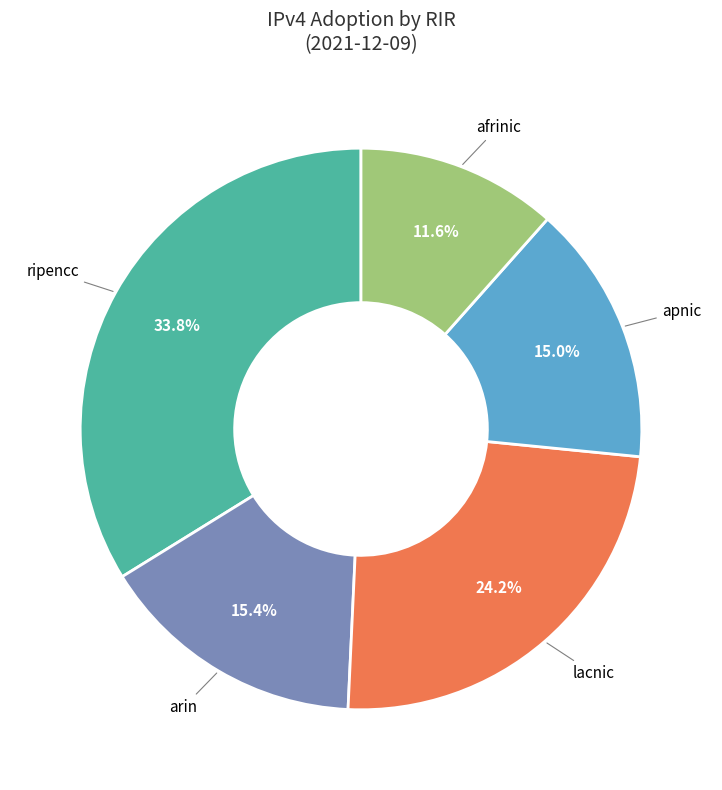

Is there a majority slice in this chart?

No